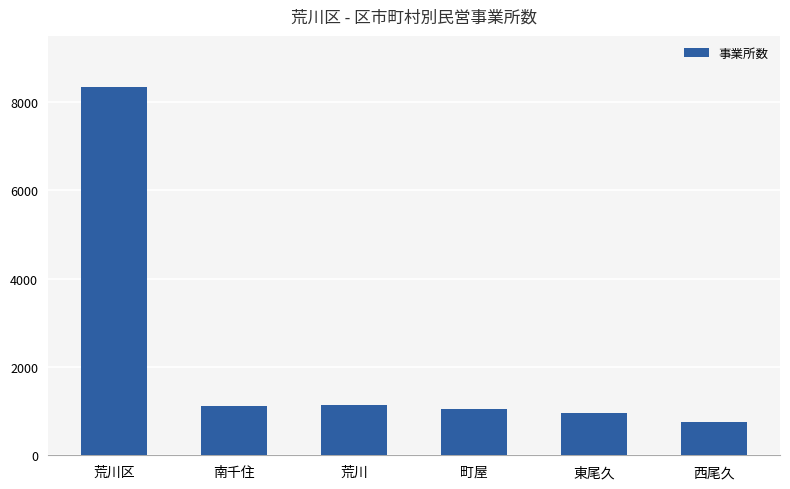

What is the change in value from 荒川区 to 町屋?

-7288